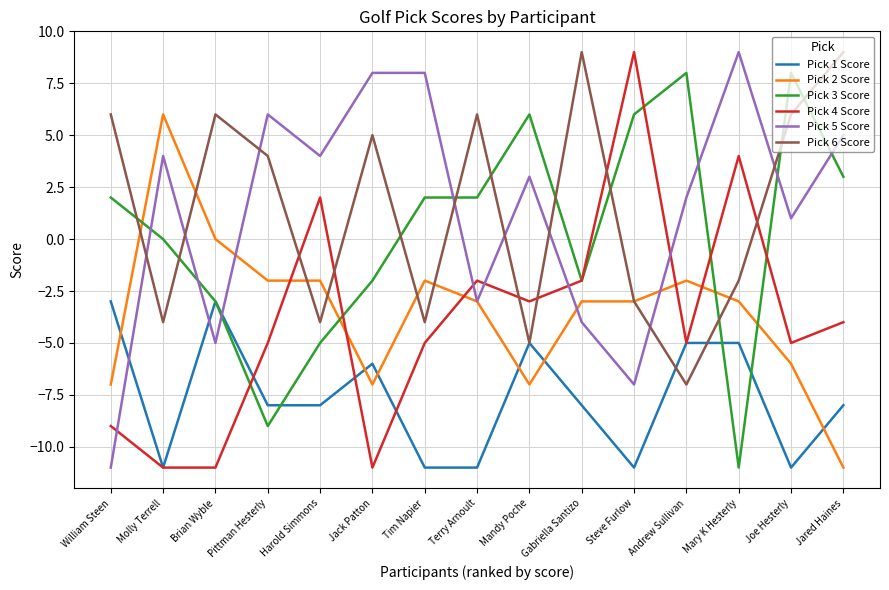

Reading left to right, list all the values displayed in this chart.

Pick 1 Score: William Steen=-3	Molly Terrell=-11	Brian Wyble=-3	Pittman Hesterly=-8	Harold Simmons=-8	Jack Patton=-6	Tim Napier=-11	Terry Arnoult=-11	Mandy Poche=-5	Gabriella Santizo=-8	Steve Furlow=-11	Andrew Sullivan=-5	Mary K Hesterly=-5	Joe Hesterly=-11	Jared Haines=-8
Pick 2 Score: William Steen=-7	Molly Terrell=6	Brian Wyble=0	Pittman Hesterly=-2	Harold Simmons=-2	Jack Patton=-7	Tim Napier=-2	Terry Arnoult=-3	Mandy Poche=-7	Gabriella Santizo=-3	Steve Furlow=-3	Andrew Sullivan=-2	Mary K Hesterly=-3	Joe Hesterly=-6	Jared Haines=-11
Pick 3 Score: William Steen=2	Molly Terrell=0	Brian Wyble=-3	Pittman Hesterly=-9	Harold Simmons=-5	Jack Patton=-2	Tim Napier=2	Terry Arnoult=2	Mandy Poche=6	Gabriella Santizo=-2	Steve Furlow=6	Andrew Sullivan=8	Mary K Hesterly=-11	Joe Hesterly=8	Jared Haines=3
Pick 4 Score: William Steen=-9	Molly Terrell=-11	Brian Wyble=-11	Pittman Hesterly=-5	Harold Simmons=2	Jack Patton=-11	Tim Napier=-5	Terry Arnoult=-2	Mandy Poche=-3	Gabriella Santizo=-2	Steve Furlow=9	Andrew Sullivan=-5	Mary K Hesterly=4	Joe Hesterly=-5	Jared Haines=-4
Pick 5 Score: William Steen=-11	Molly Terrell=4	Brian Wyble=-5	Pittman Hesterly=6	Harold Simmons=4	Jack Patton=8	Tim Napier=8	Terry Arnoult=-3	Mandy Poche=3	Gabriella Santizo=-4	Steve Furlow=-7	Andrew Sullivan=2	Mary K Hesterly=9	Joe Hesterly=1	Jared Haines=5
Pick 6 Score: William Steen=6	Molly Terrell=-4	Brian Wyble=6	Pittman Hesterly=4	Harold Simmons=-4	Jack Patton=5	Tim Napier=-4	Terry Arnoult=6	Mandy Poche=-5	Gabriella Santizo=9	Steve Furlow=-3	Andrew Sullivan=-7	Mary K Hesterly=-2	Joe Hesterly=6	Jared Haines=9